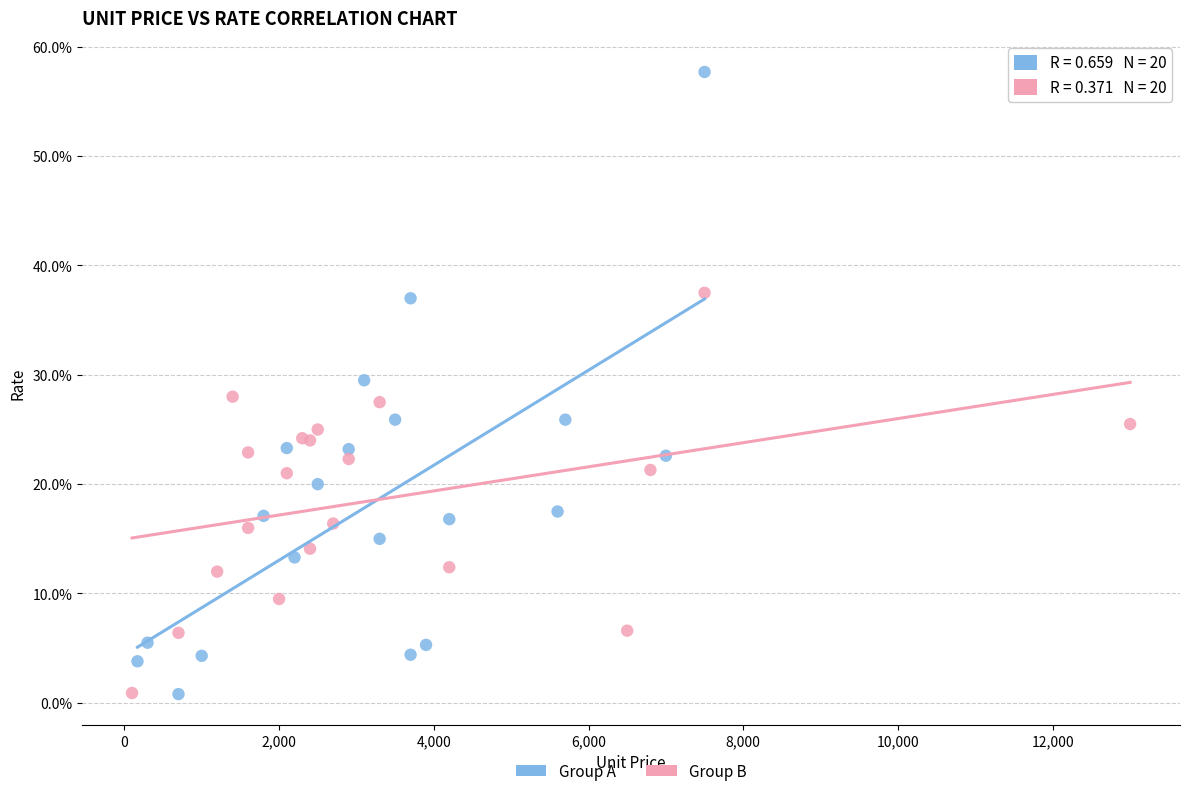

Which series reaches the maximum Y coordinate?

Group A